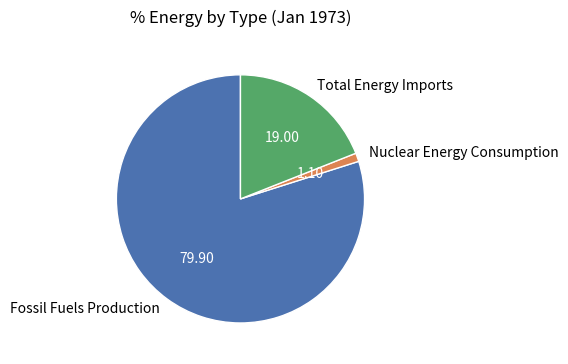

Does any single category account for the majority?

Yes